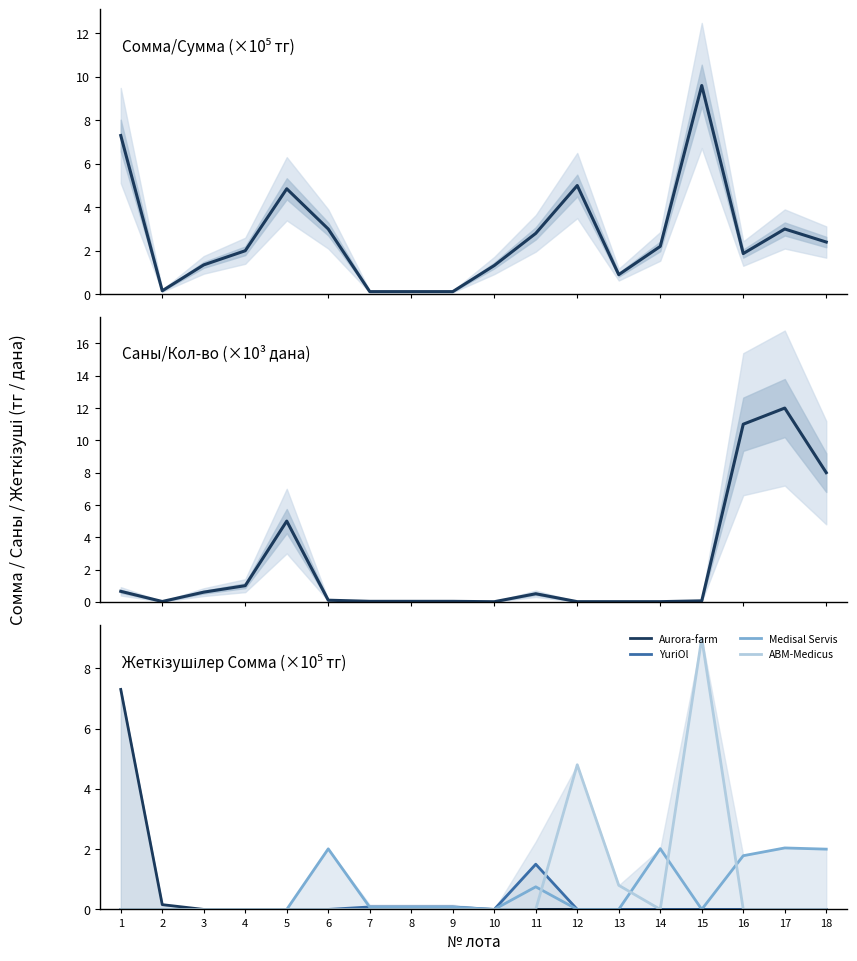

Reading right to left, list all the values displayed in this chart.

Сомма/Сумма: 18=2.4	17=3.0	16=1.9	15=9.6	14=2.2	13=0.9	12=5.0	11=2.8	10=1.3	9=0.1	8=0.1	7=0.1	6=3.0	5=4.8	4=2.0	3=1.4	2=0.2	1=7.3
Саны/Кол-во: 18=8.0	17=12.0	16=11.0	15=0.1	14=0.0	13=0.0	12=0.0	11=0.5	10=0.0	9=0.0	8=0.0	7=0.0	6=0.1	5=5.0	4=1.0	3=0.6	2=0.0	1=0.7
Aurora-farm: 18=0.0	17=0.0	16=0.0	15=0.0	14=0.0	13=0.0	12=0.0	11=0.0	10=0.0	9=0.0	8=0.0	7=0.0	6=0.0	5=0.0	4=0.0	3=0.0	2=0.2	1=7.3
YuriOl: 18=0.0	17=0.0	16=0.0	15=0.0	14=0.0	13=0.0	12=0.0	11=1.5	10=0.0	9=0.1	8=0.1	7=0.1	6=0.0	5=0.0	4=0.0	3=0.0	2=0.0	1=0.0
Medisal Servis: 18=2.0	17=2.0	16=1.8	15=0.0	14=2.0	13=0.0	12=0.0	11=0.8	10=0.0	9=0.1	8=0.1	7=0.1	6=2.0	5=0.0	4=0.0	3=0.0	2=0.0	1=0.0
ABM-Medicus: 18=0.0	17=0.0	16=0.0	15=9.0	14=0.0	13=0.8	12=4.8	11=0.0	10=0.0	9=0.0	8=0.0	7=0.0	6=0.0	5=0.0	4=0.0	3=0.0	2=0.0	1=0.0